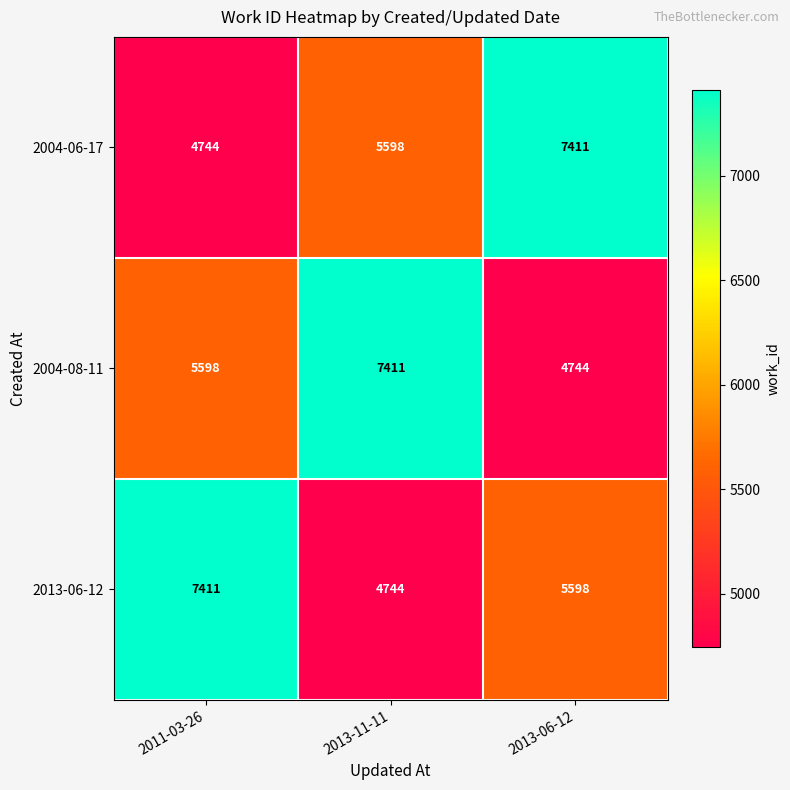

What is the approximate value of 2013-06-12 at 2013-11-11?

4744